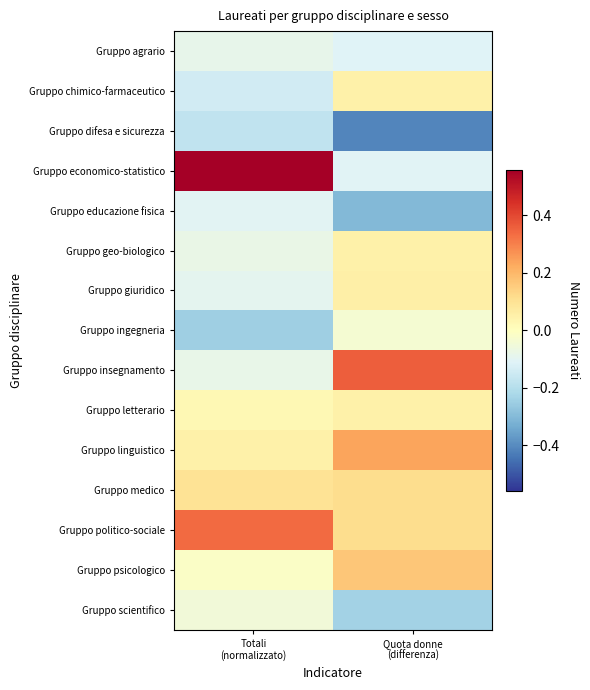

What is the maximum value shown in the chart?

0.6